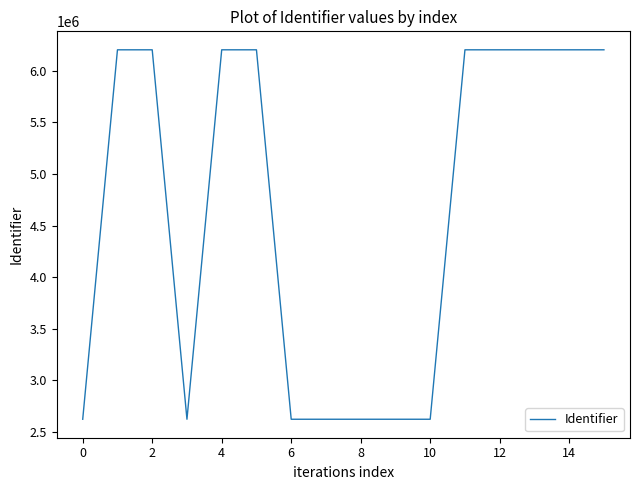

What is the difference between the maximum and minimum values?

3576851